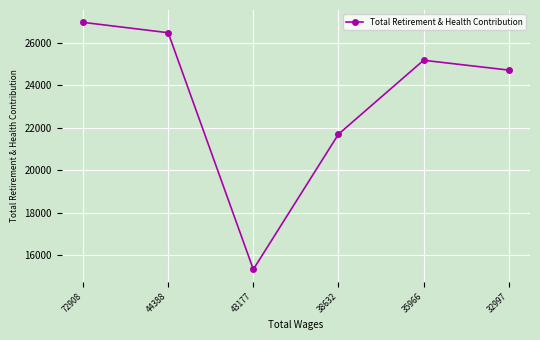

Reading left to right, what are all the values shown in this chart?

72908=26952	44388=26464	43177=15328	38632=21689	35966=25168	32997=24705